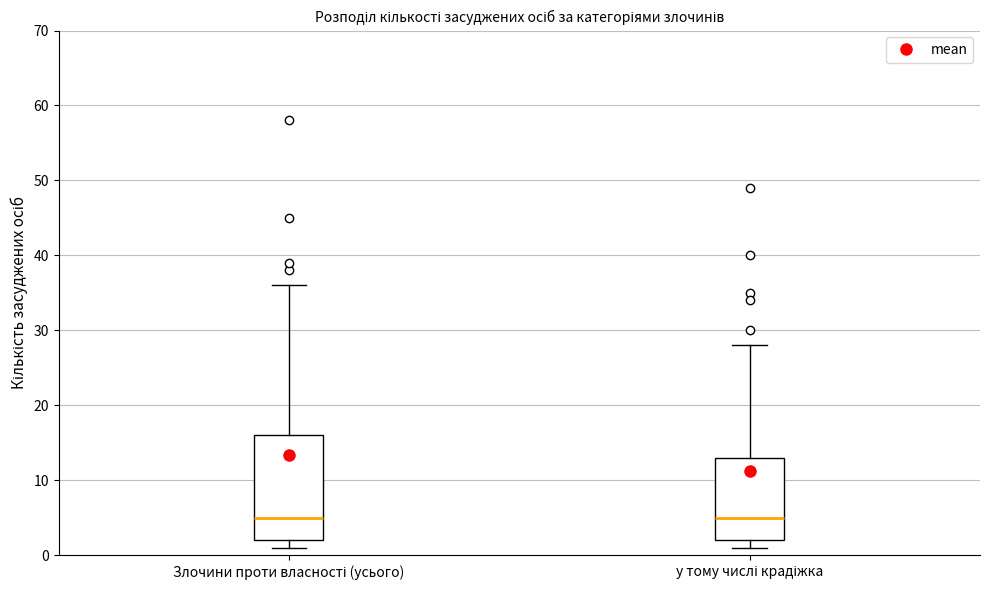

Reading left to right, transcribe this box plot: for each box, give where its median line is, the range the box spans, and where its two whiskers end, as read against the y-axis. The values are not printed on the chart, so give them approximately, as read against the axis.

Злочини проти власності (усього): median 5, box 2 to 16, whiskers 1 to 36
у тому числі крадіжка: median 5, box 2 to 13, whiskers 1 to 28